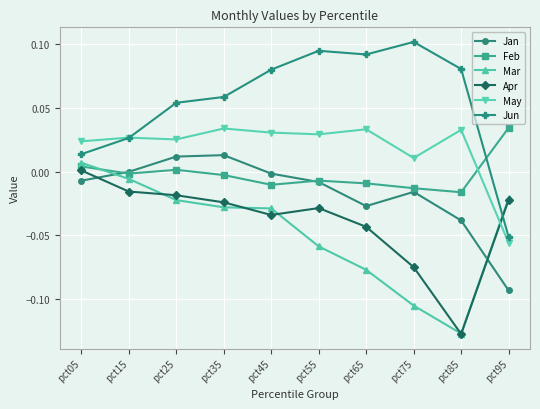

Between which two adjacent categories do May and Feb first intersect?

pct85 and pct95